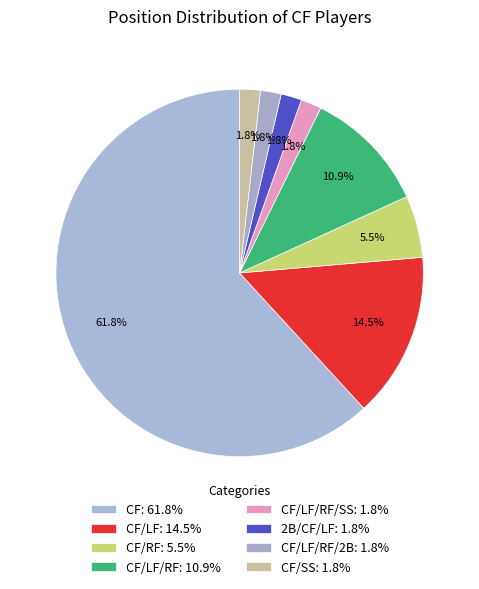

How many slices are in this pie chart?

8